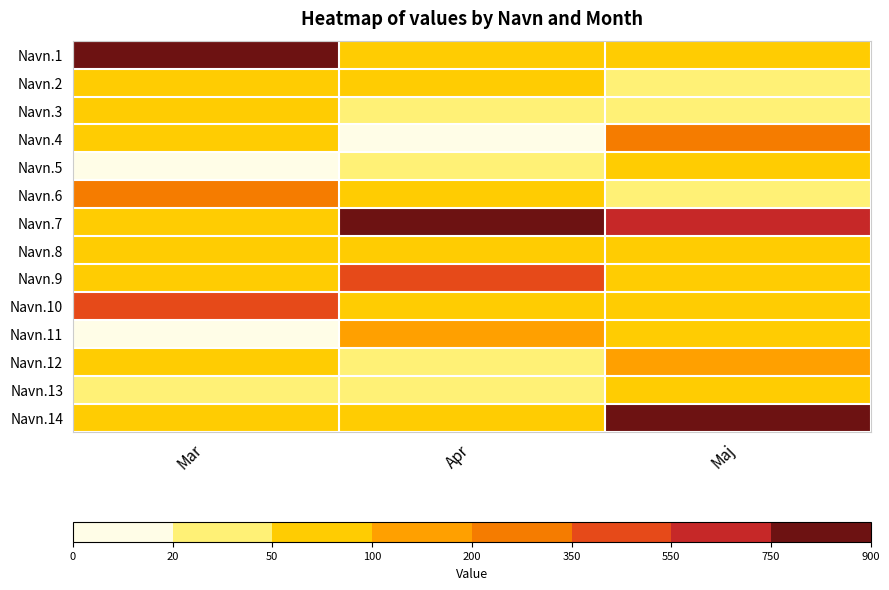

How many data points does each series have?

3